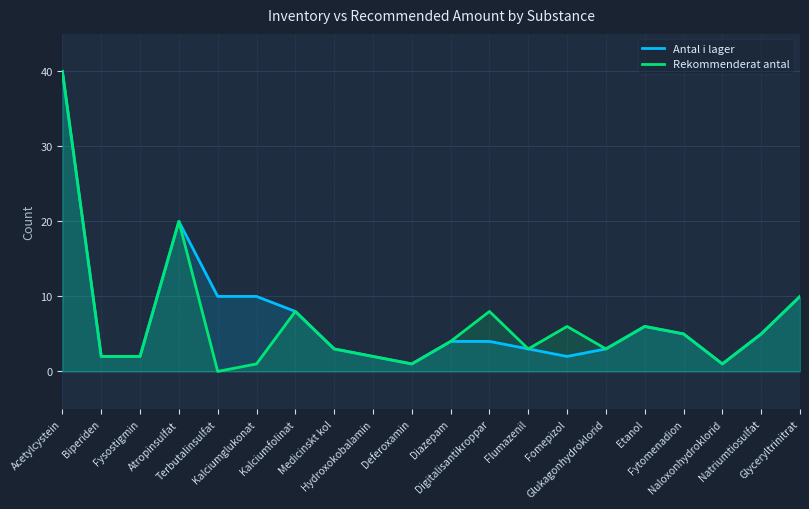

What is the value of the Rekommenderat antal point at the 10th from the left?

1